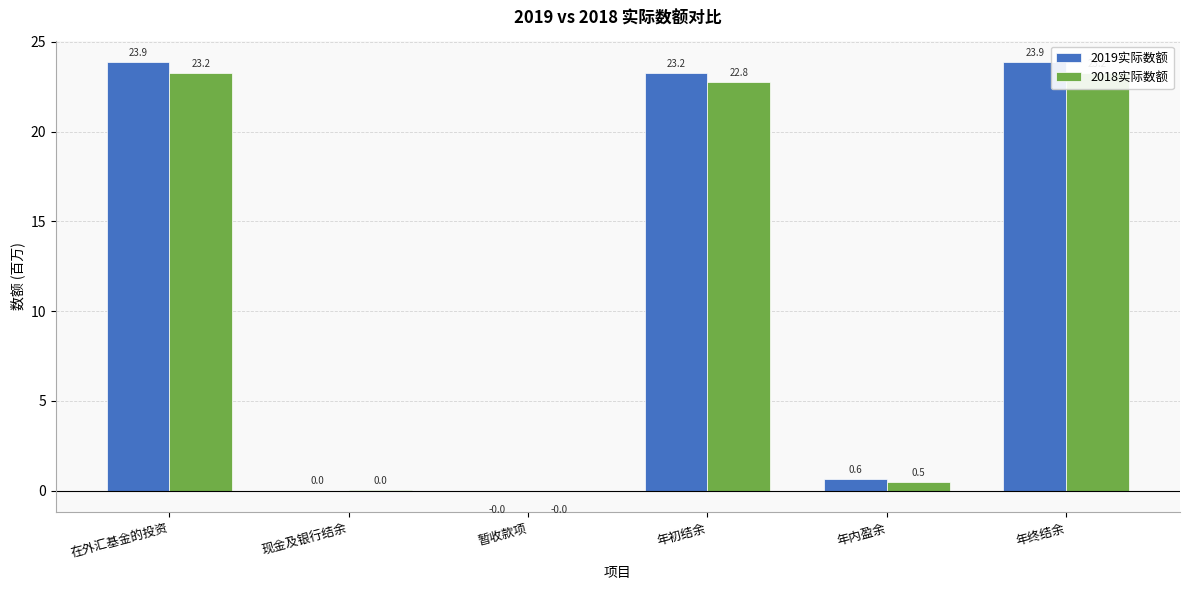

What is the lowest value of the 2018实际数额 series?

-10895